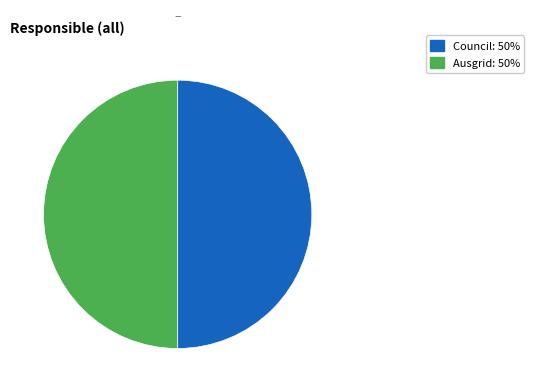

What is the ratio of the value at Ausgrid to the value at Council?

1.0